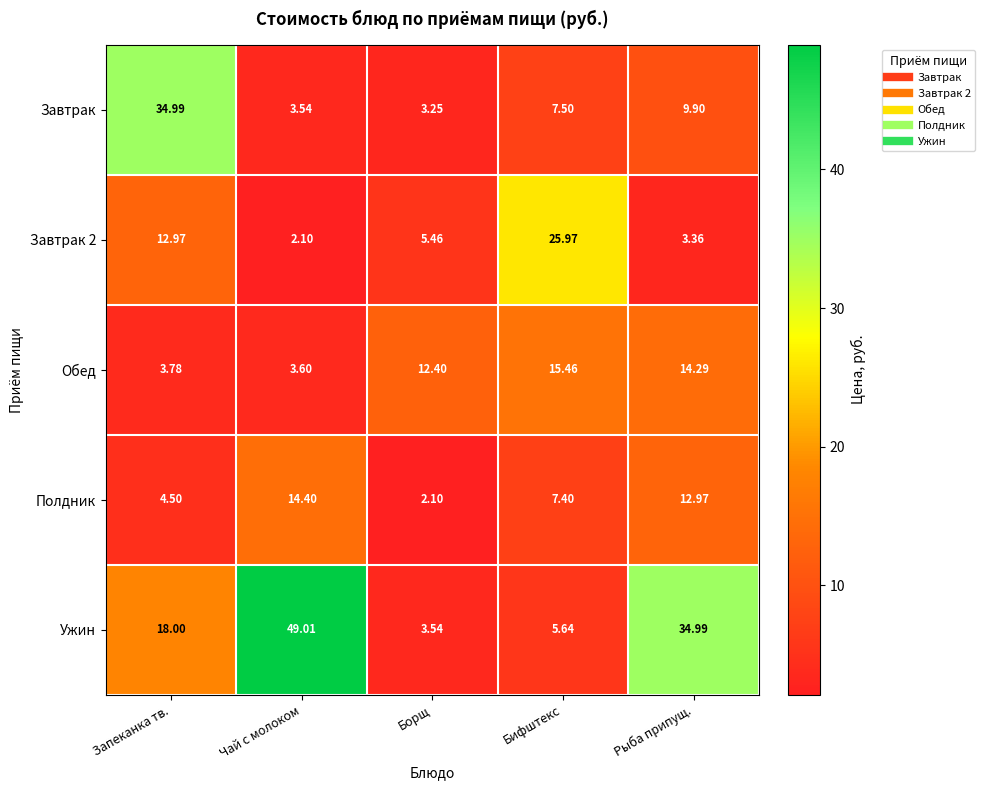

Rank the categories by Ужин value from lowest to highest.

Борщ, Бифштекс, Запеканка тв., Рыба припущ., Чай с молоком